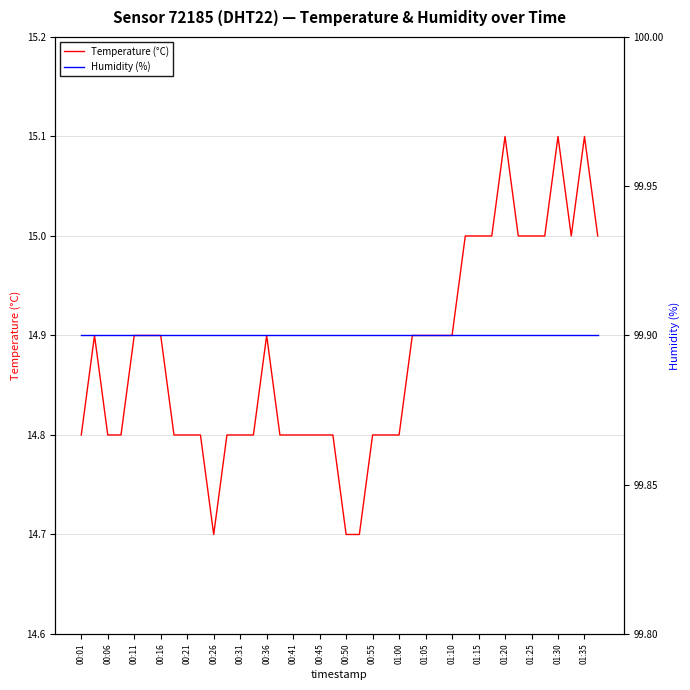

What is the maximum value for Temperature (°C)?

15.1